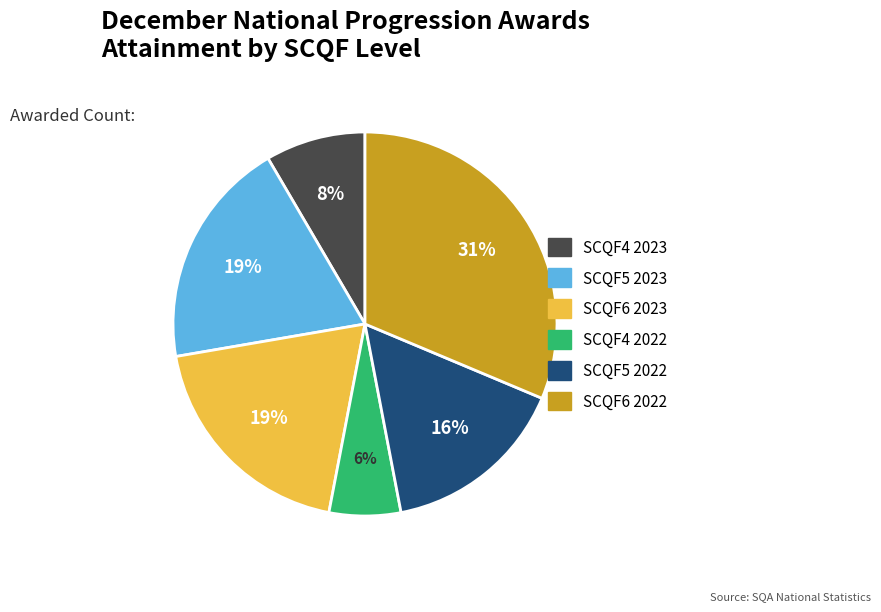

To the nearest percent, what is the difference between the largest and smallest slice percentages?

25%